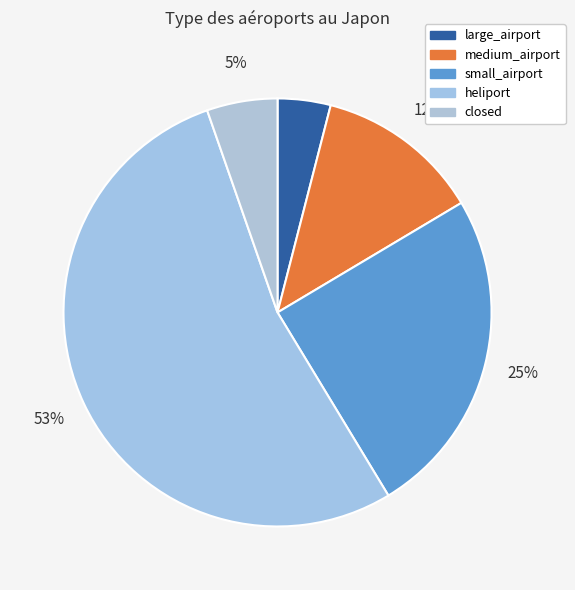

How many slices are in this pie chart?

5